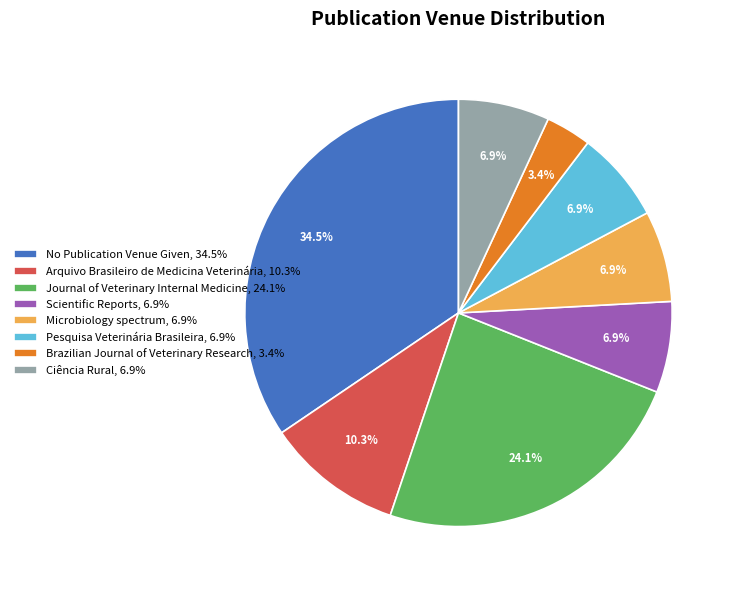

Does Scientific Reports represent more than half of the total?

No